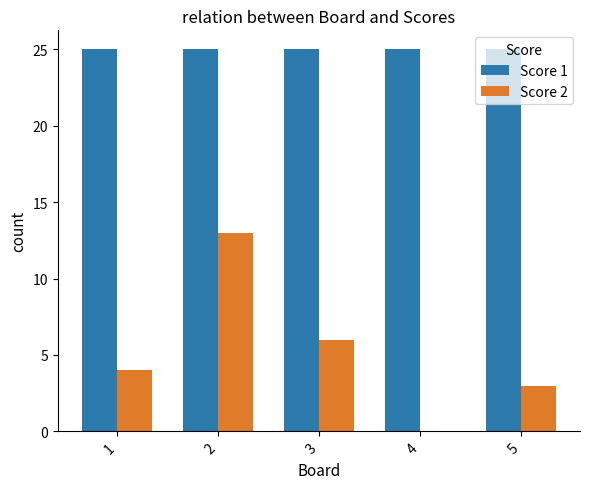

Reading right to left, transcribe all the data shown in this chart.

Score 1: 25	25	25	25	25
Score 2: 3	0	6	13	4